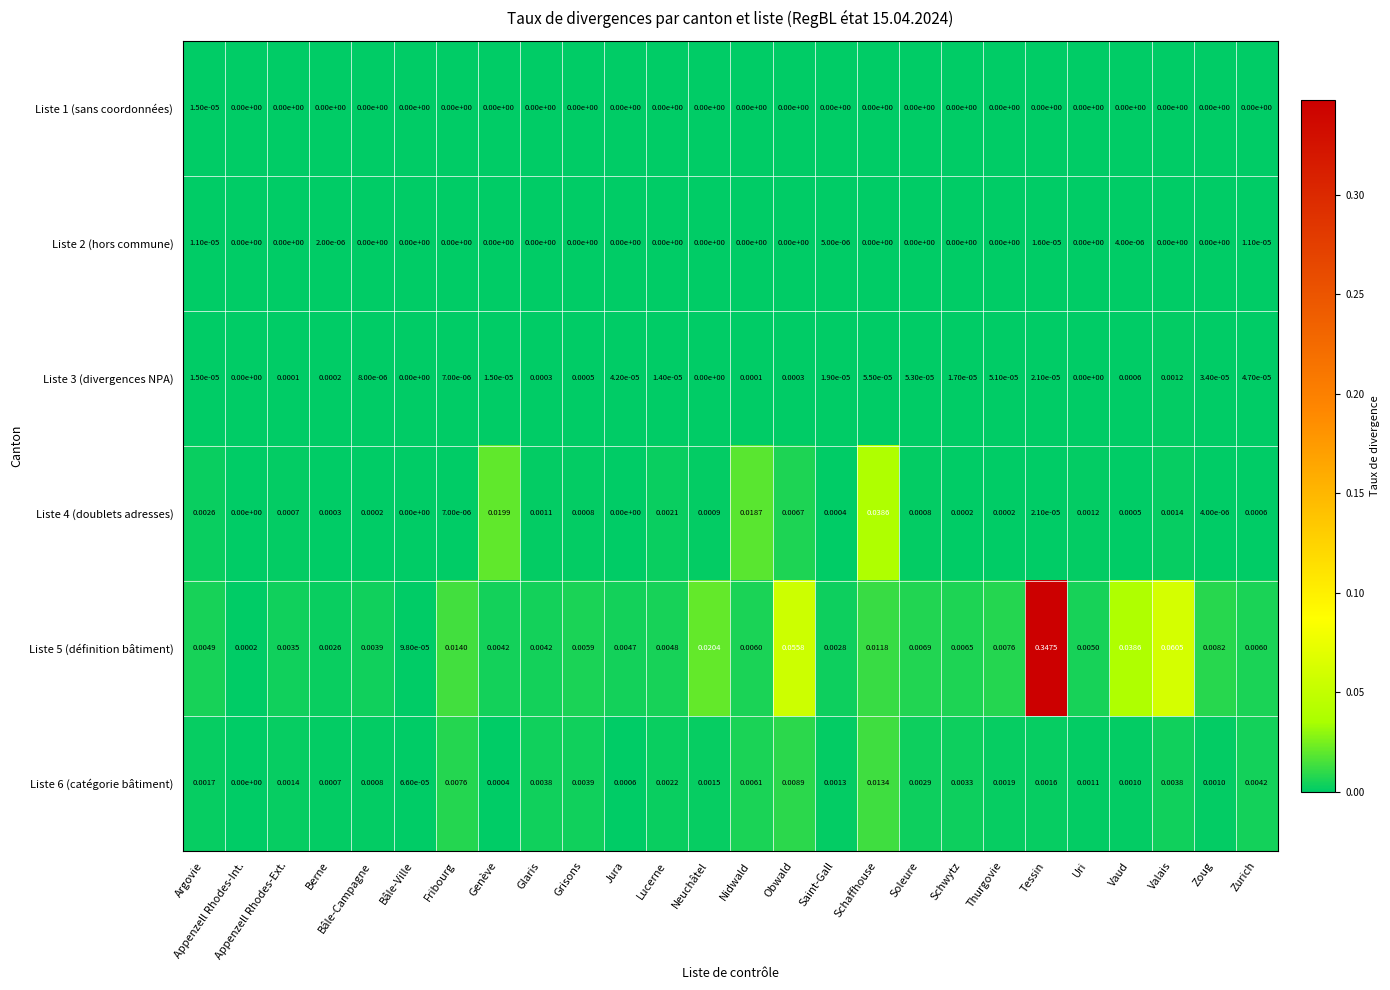

Where is Liste 6 (catégorie bâtiment) nearest to the value 0?

Appenzell Rhodes-Int.